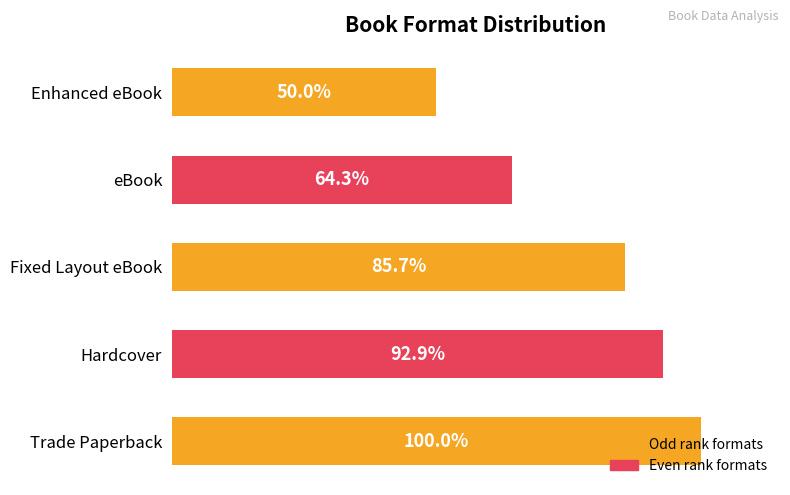

Are the bars horizontal?

Yes